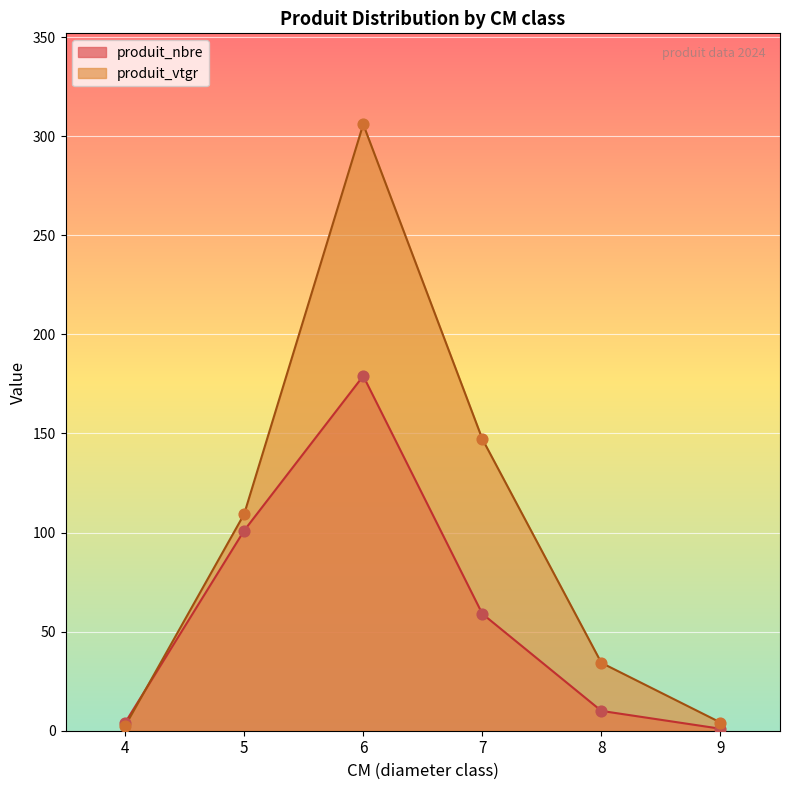

What is the total value across all series at 7?

206.2